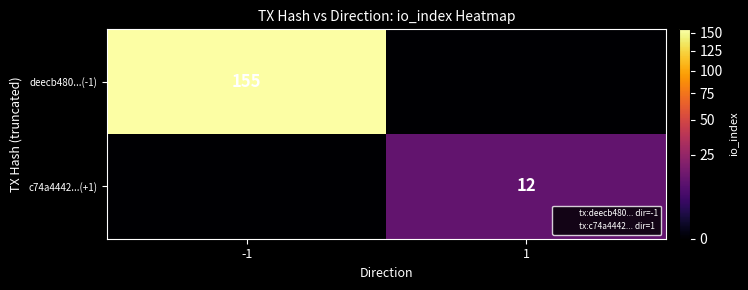

True or false: c74a4442...(+1) has a value of 20 at 1.

False